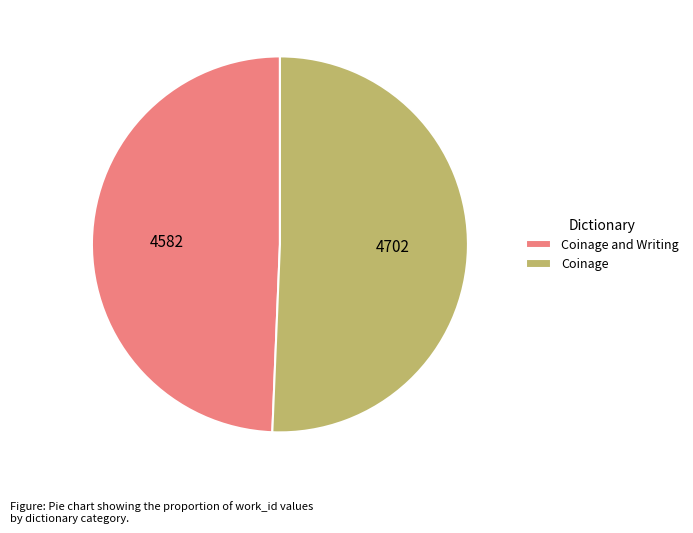

Which category accounts for the majority?

Coinage